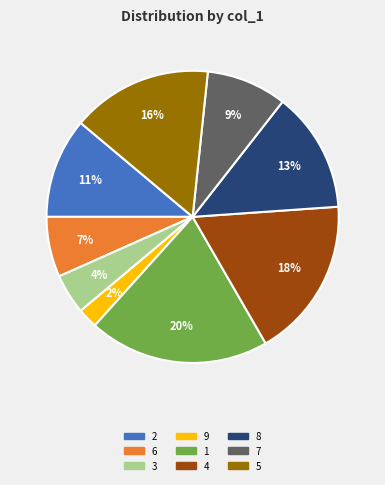

Is 1 the majority of the pie?

No